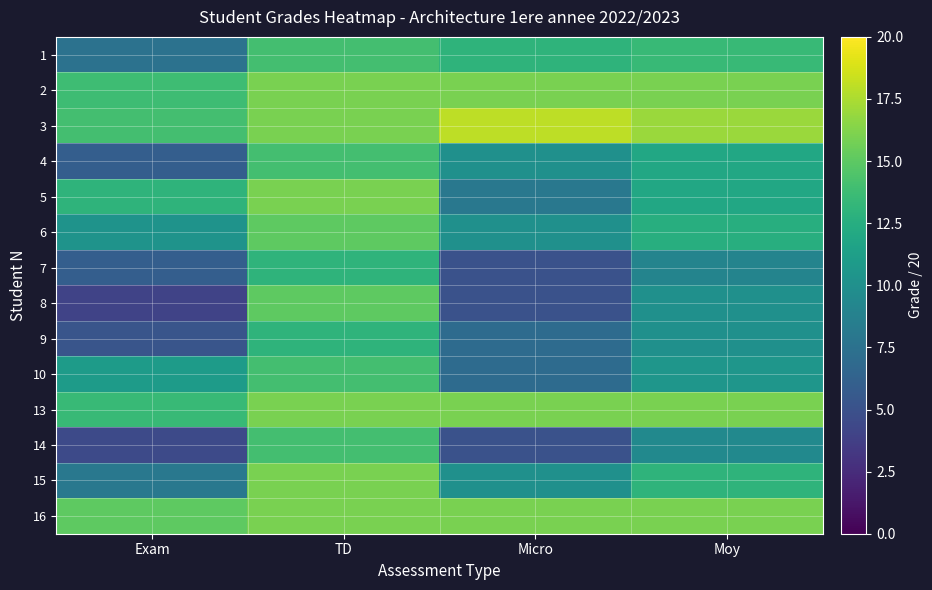

How many categories are shown in the chart?

4